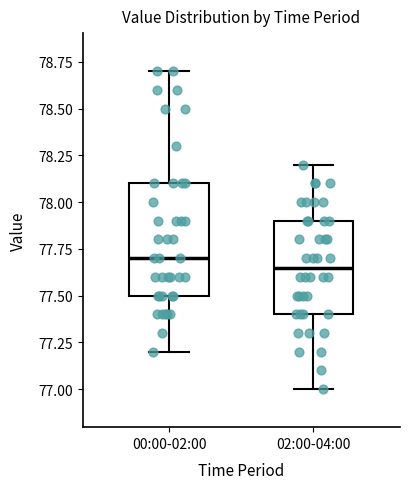

Reading left to right, transcribe this box plot: for each box, give where its median line is, the range the box spans, and where its two whiskers end, as read against the y-axis. The values are not printed on the chart, so give them approximately, as read against the axis.

00:00-02:00: median 77.70, box 77.50 to 78.10, whiskers 77.20 to 78.70
02:00-04:00: median 77.65, box 77.40 to 77.90, whiskers 77.00 to 78.20